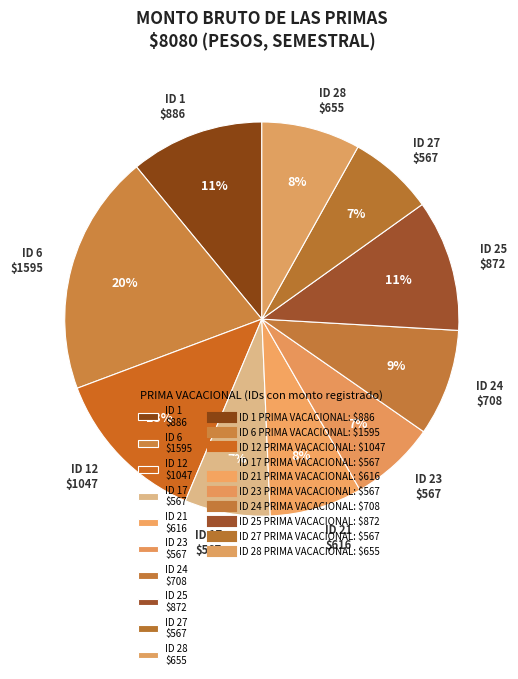

The ID 24 $708 slice represents 9% of the pie. True or false?

True